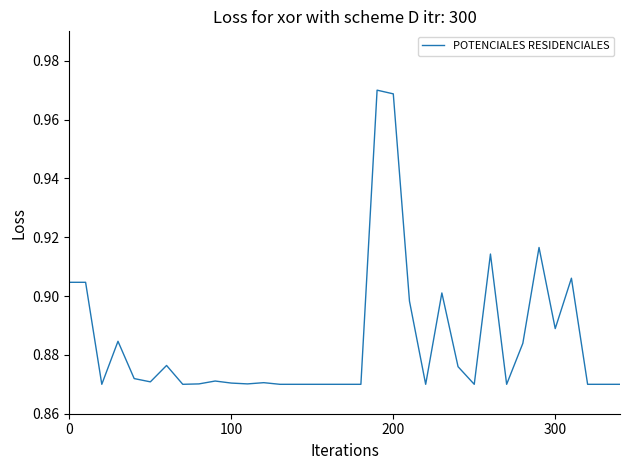

Reading left to right, what are all the values shown in this chart?

0.9	0.9	0.9	0.9	0.9	0.9	0.9	0.9	0.9	0.9	0.9	0.9	0.9	0.9	0.9	0.9	0.9	0.9	0.9	1.0	1.0	0.9	0.9	0.9	0.9	0.9	0.9	0.9	0.9	0.9	0.9	0.9	0.9	0.9	0.9